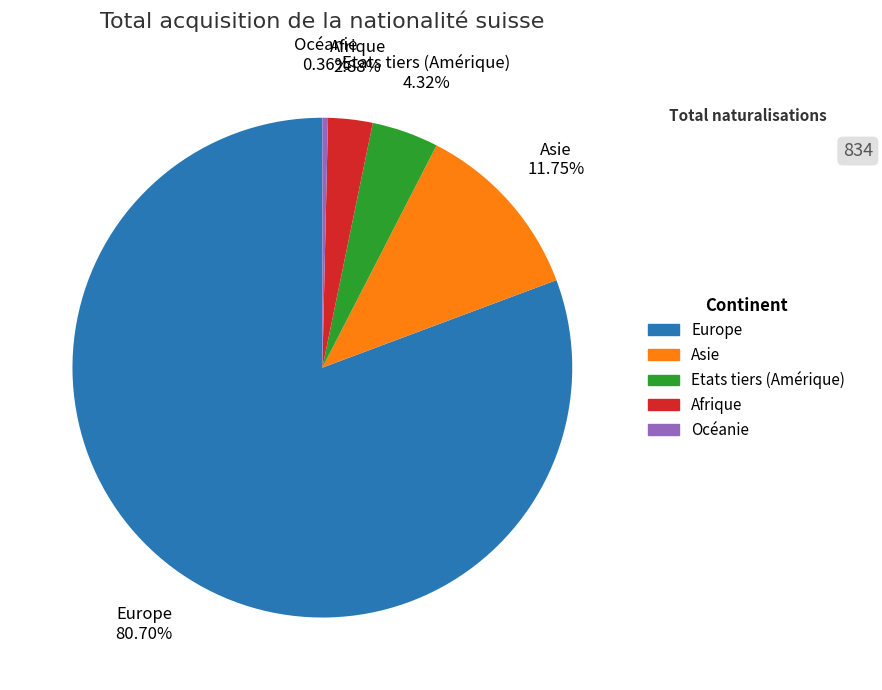

Which slice is the smallest?

Océanie